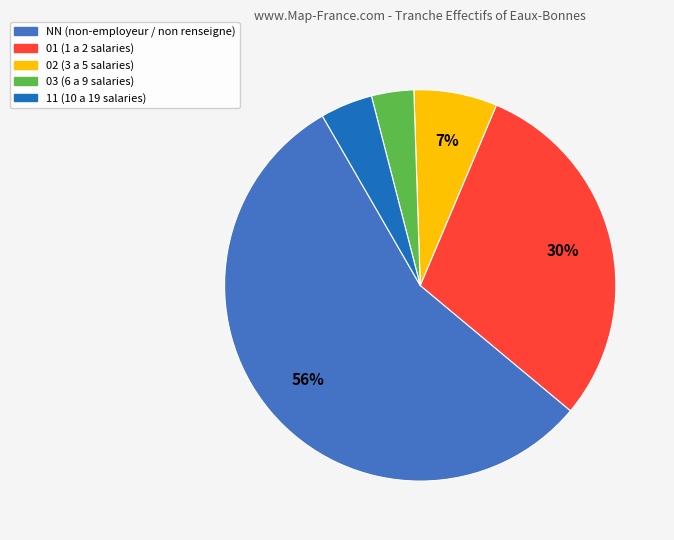

Which has a higher value, 03 or 01?

01